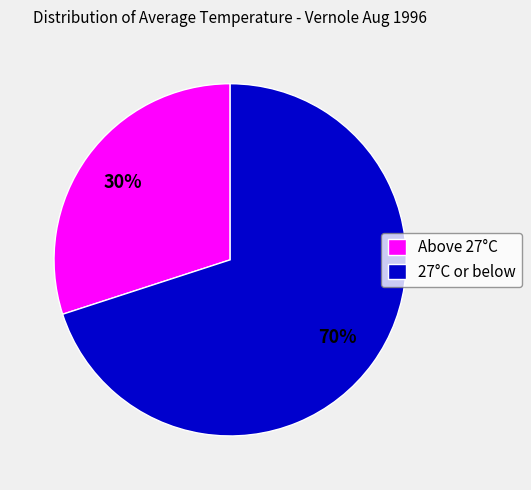

Which slice is the largest?

27°C or below